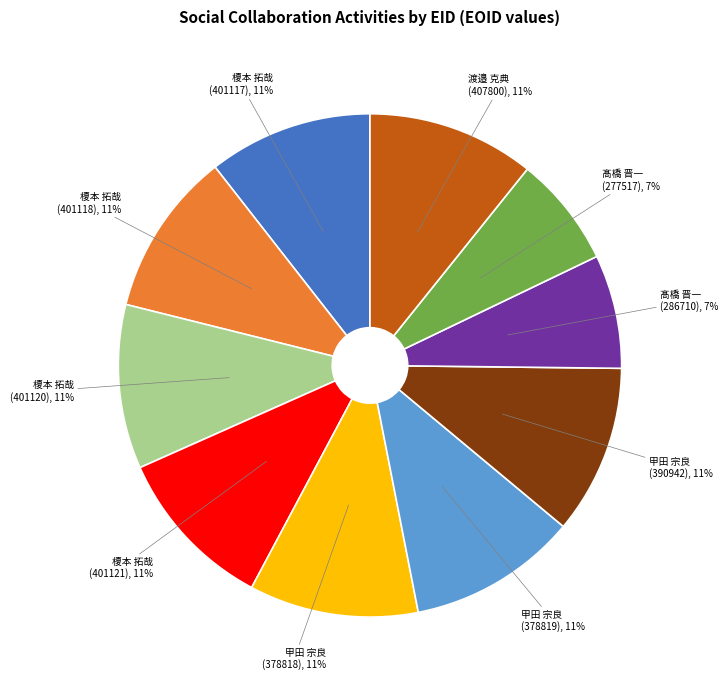

Count the number of slices in the pie.

10